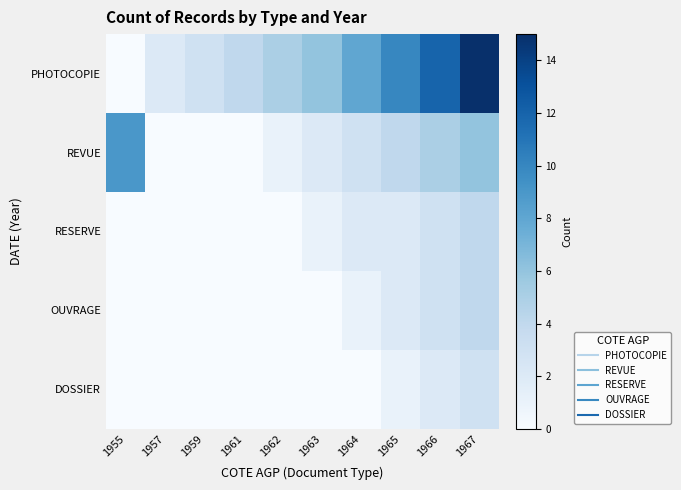

Which series has the largest range (max minus min)?

PHOTOCOPIE